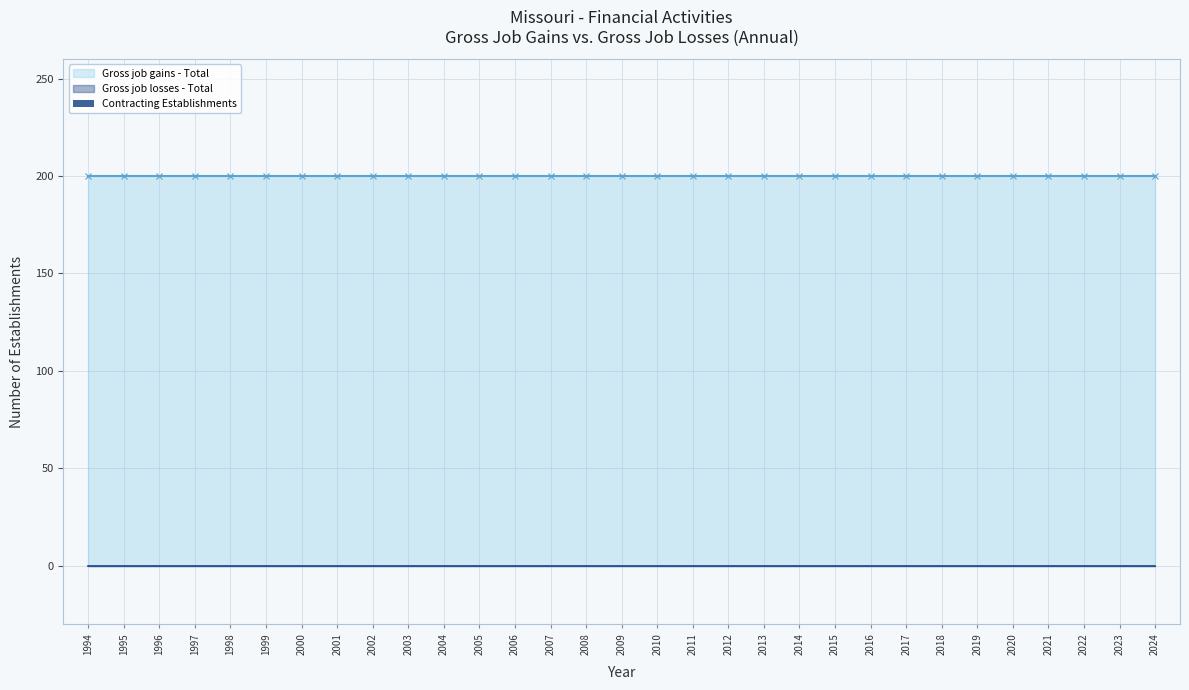

Reading right to left, list all the values displayed in this chart.

Gross job gains - Total: 200	200	200	200	200	200	200	200	200	200	200	200	200	200	200	200	200	200	200	200	200	200	200	200	200	200	200	200	200	200	200
Gross job losses - Total: 0	0	0	0	0	0	0	0	0	0	0	0	0	0	0	0	0	0	0	0	0	0	0	0	0	0	0	0	0	0	0
Contracting Establishments: 0	0	0	0	0	0	0	0	0	0	0	0	0	0	0	0	0	0	0	0	0	0	0	0	0	0	0	0	0	0	0